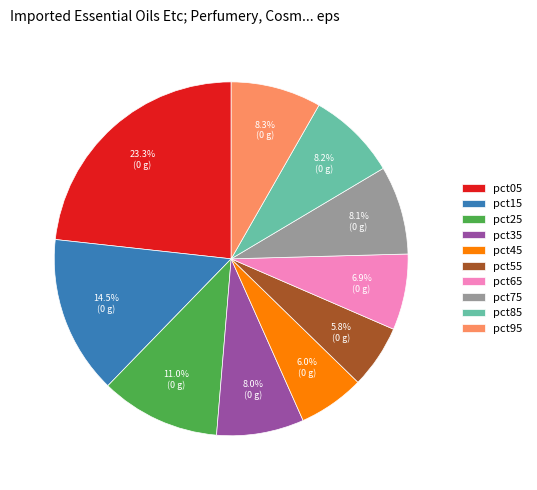

What is the largest slice in the pie chart?

pct05